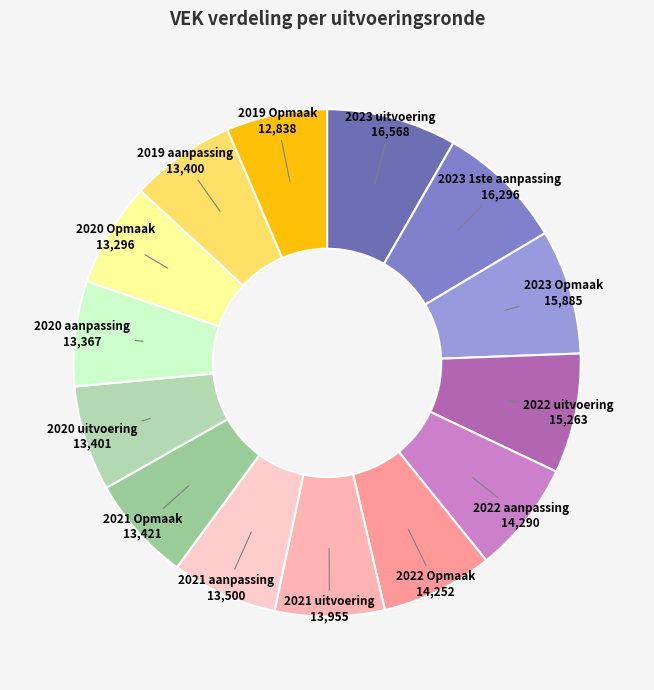

Combined, do 2022 aanpassing and 2019 aanpassing account for over 50%?

No